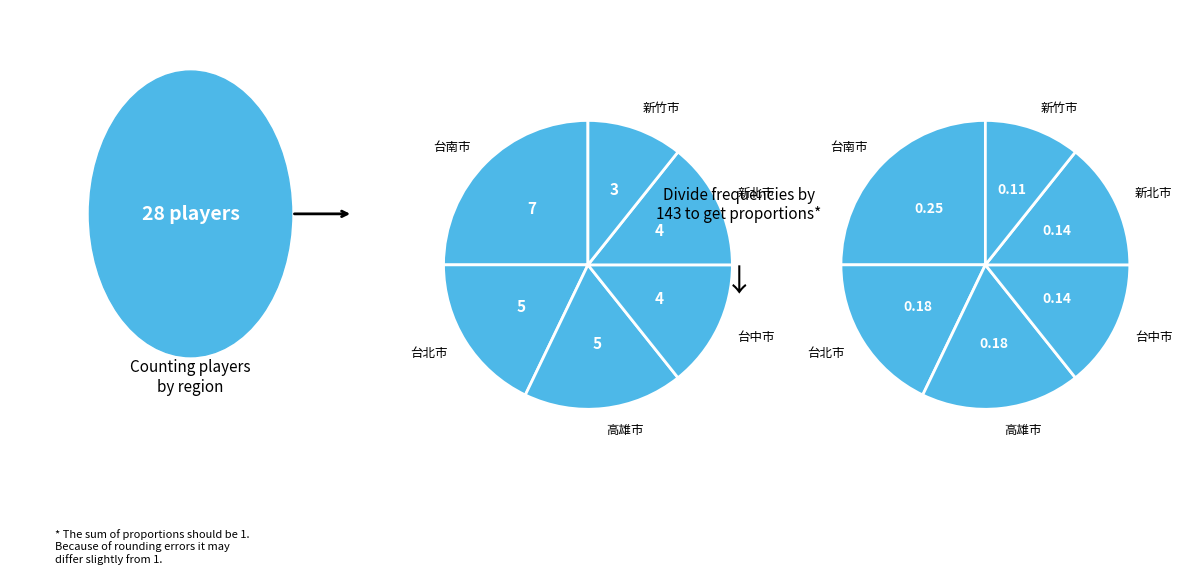

To the nearest percent, what is the average slice percentage?

17%